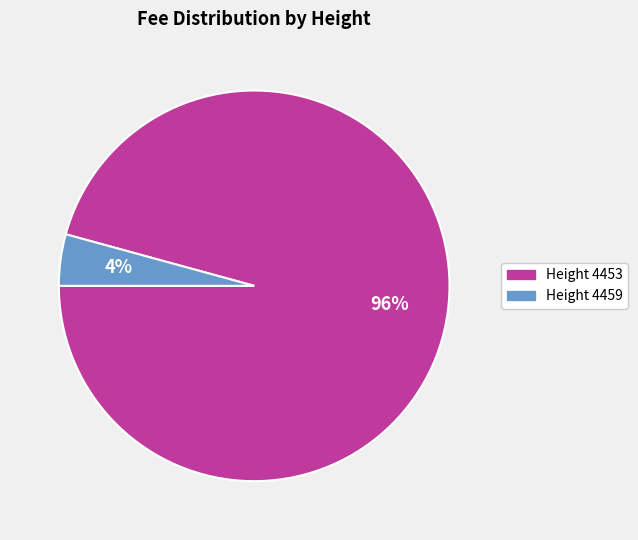

Rank the categories by value from highest to lowest.

Height 4453, Height 4459